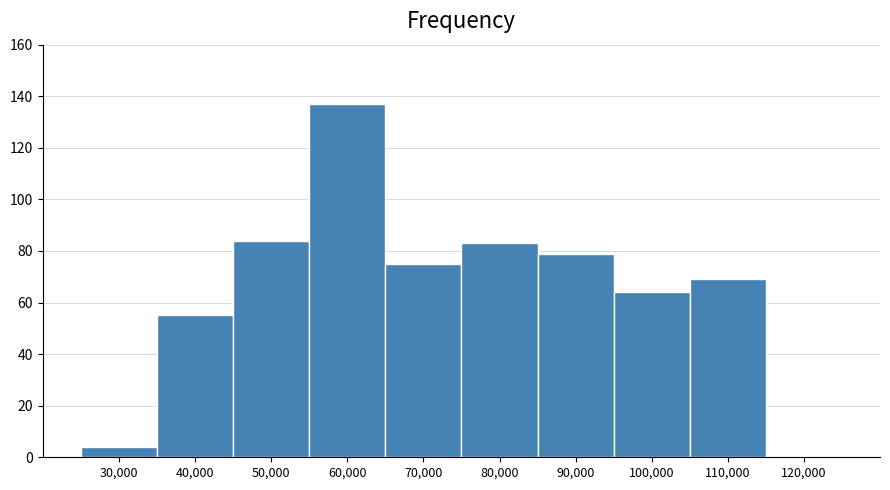

Reading left to right, what are all the values shown in this chart?

30,000=4	40,000=55	50,000=84	60,000=137	70,000=75	80,000=83	90,000=79	100,000=64	110,000=69	120,000=0